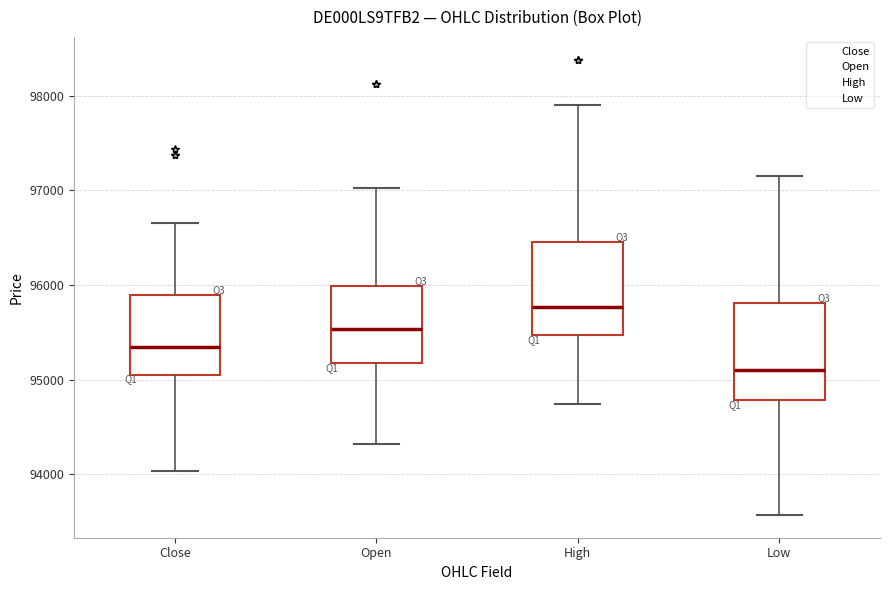

Which box has the highest median line?

High